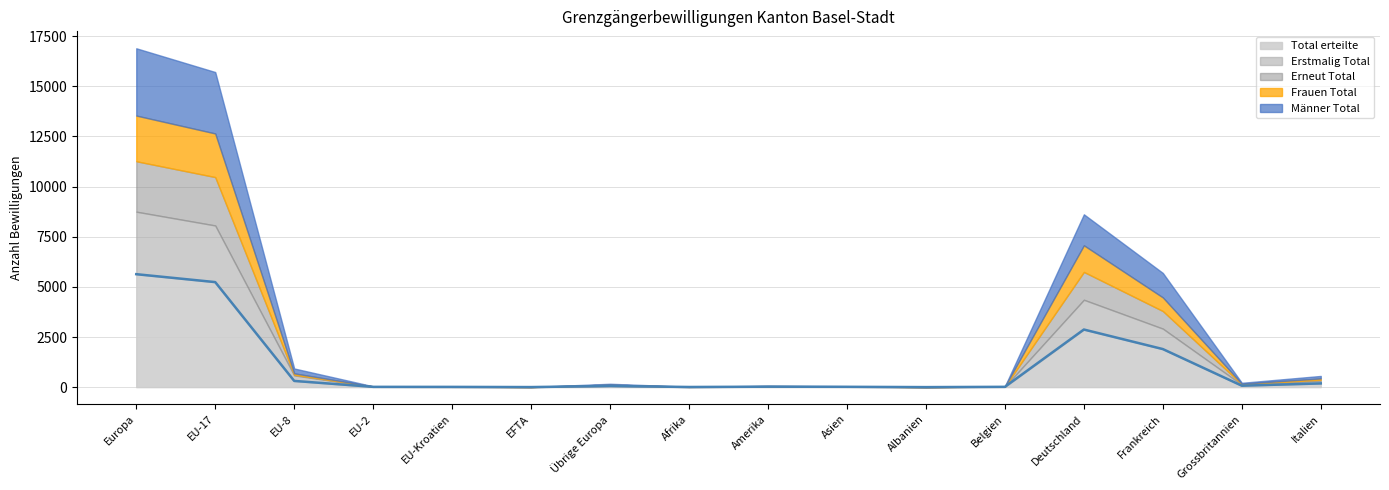

What is the difference between the second highest and minimum values in the Männer Total series?

3063